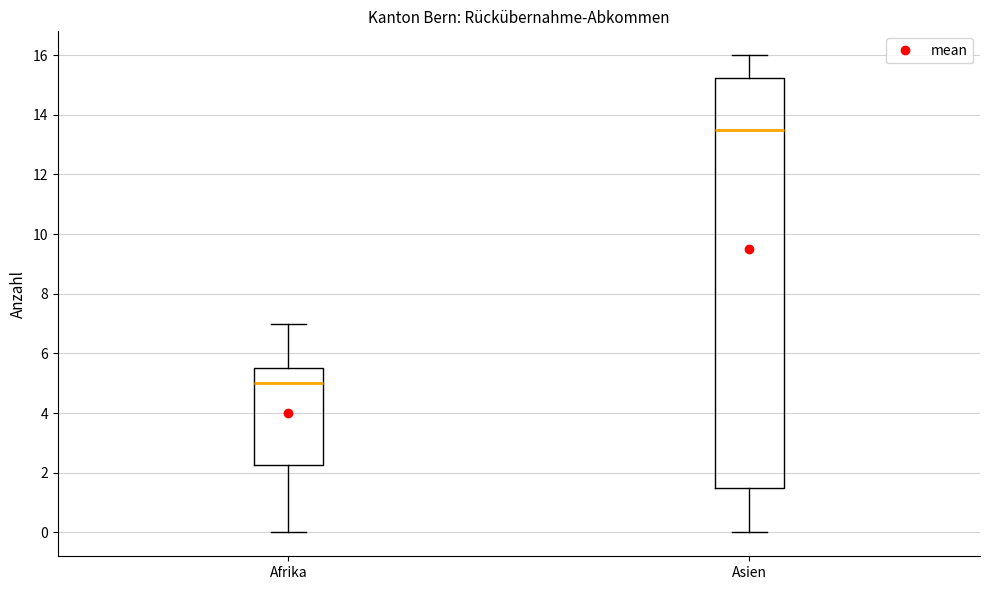

Which box is the tallest, from its lower edge to its upper edge?

Asien